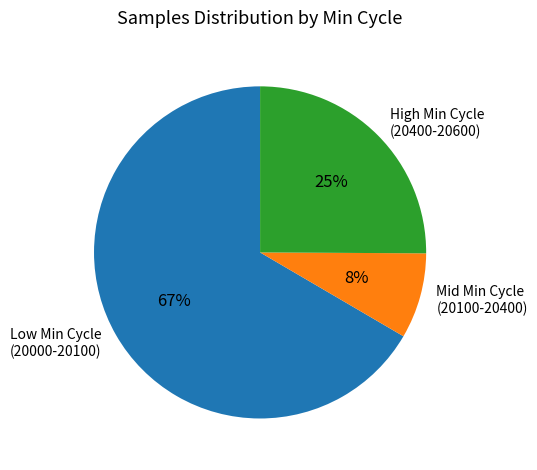

What percentage is the Mid Min Cycle slice, to the nearest percent?

8%